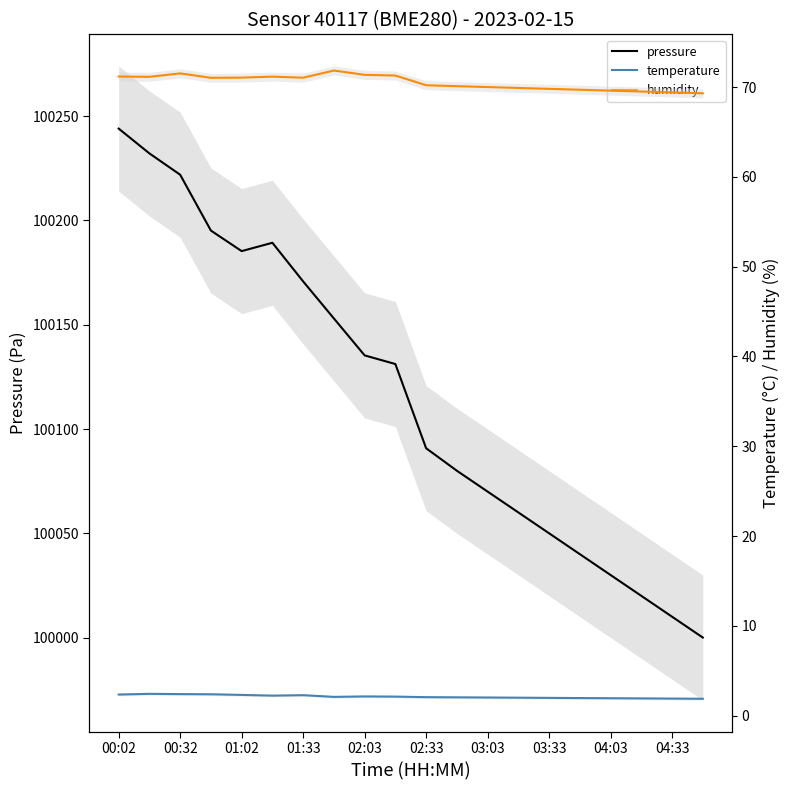

Count the number of categories in the chart.

20